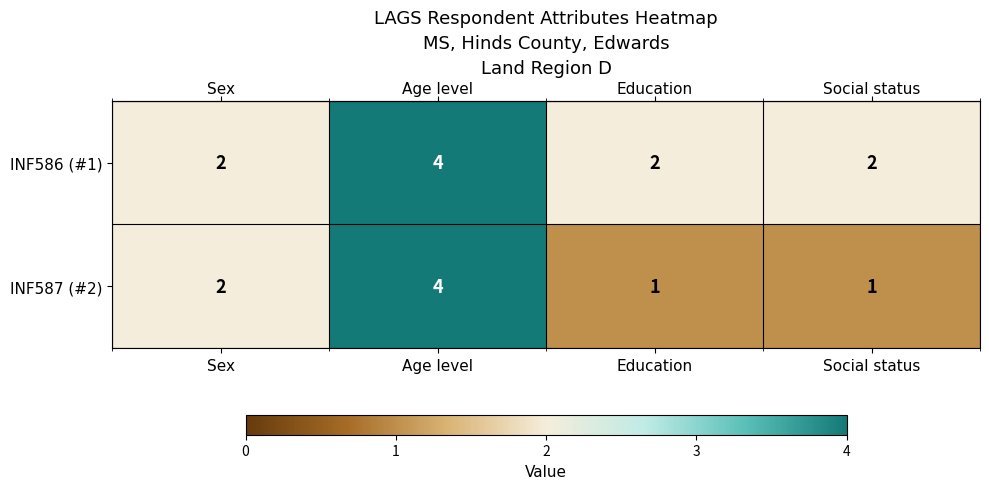

What is the sum of the INF587 (#2) values at Education and Sex?

3